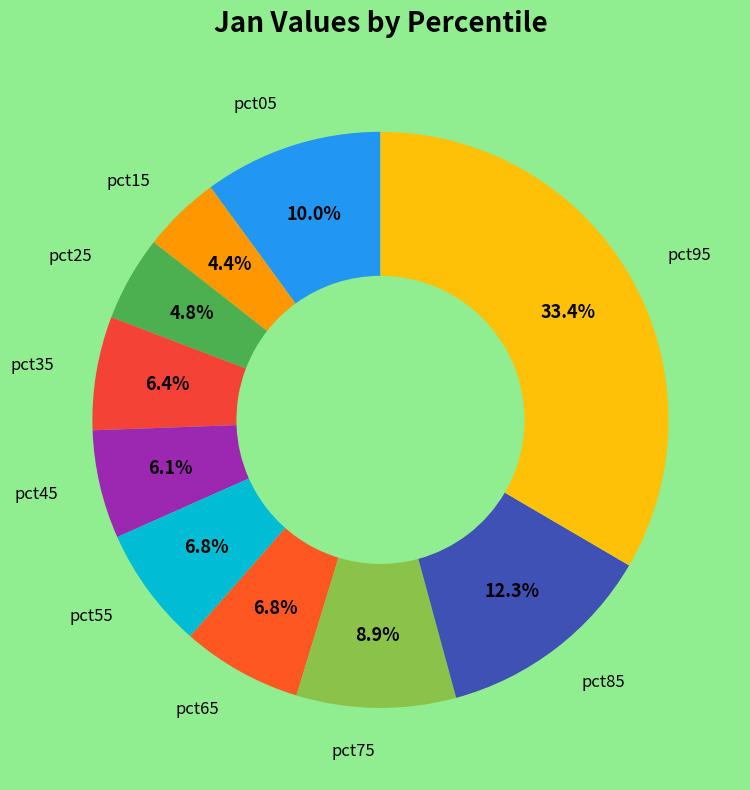

Is there a majority slice in this chart?

No